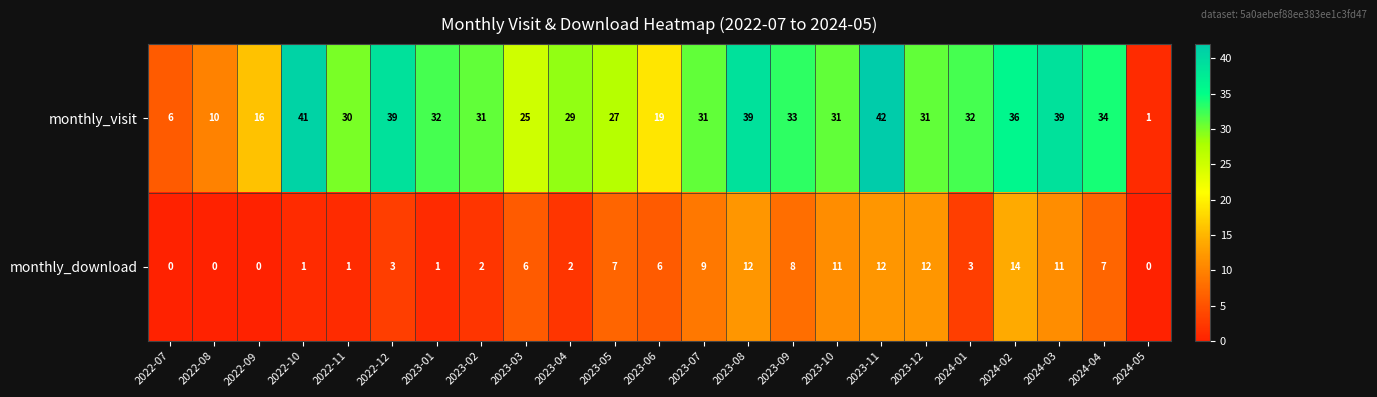

What is the difference between the monthly_visit values at 2024-02 and 2022-10?

5